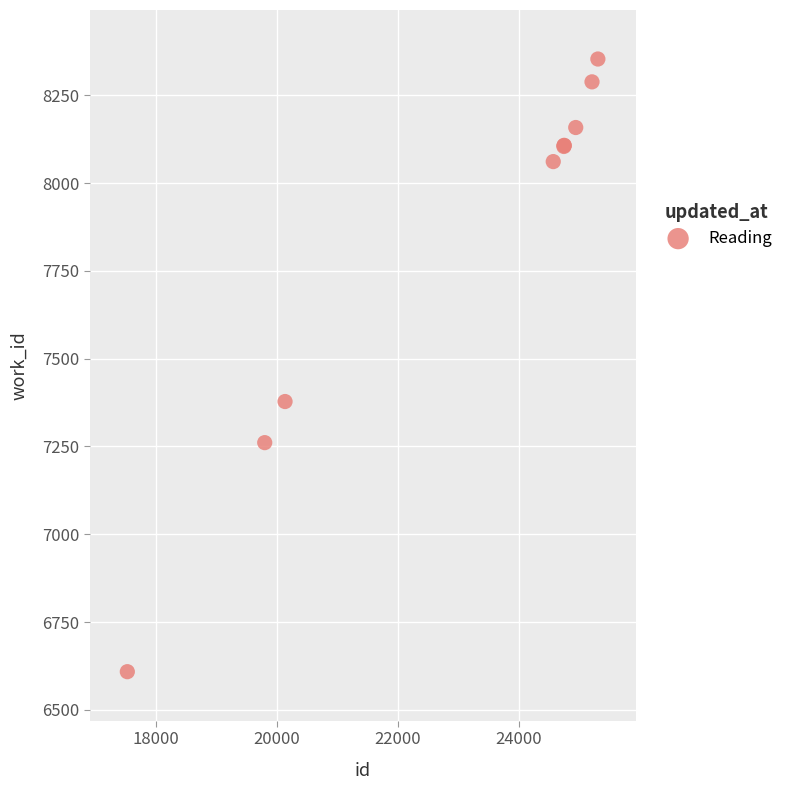

What Y value in the scatter plot is closest to 7481?

7378